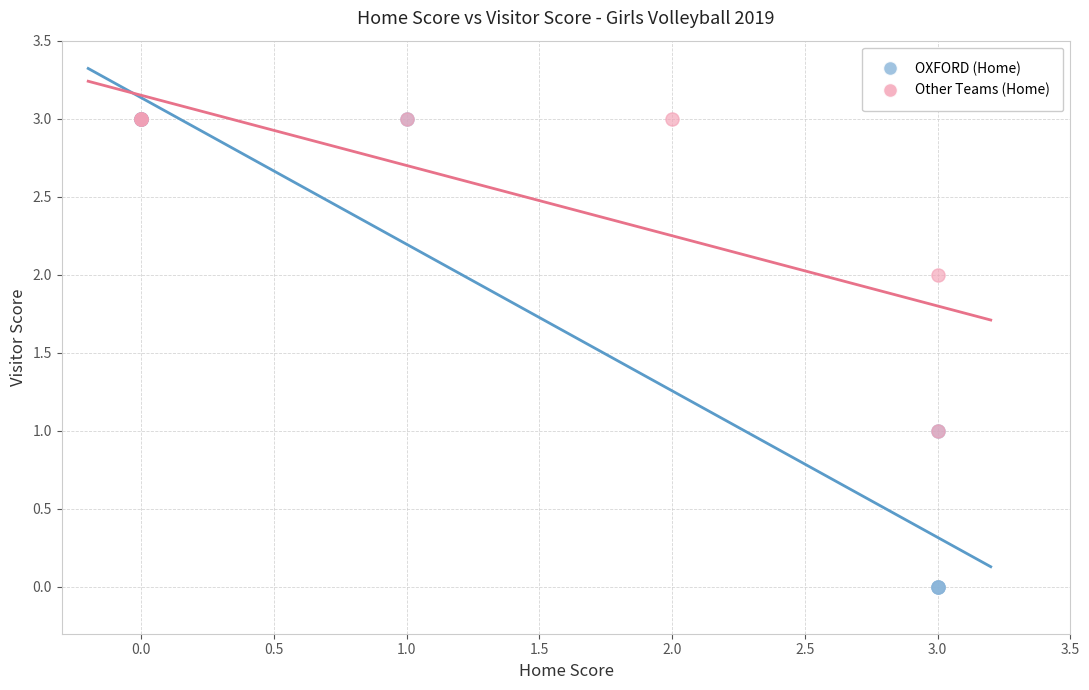

Which series reaches the minimum Y coordinate?

OXFORD (Home)